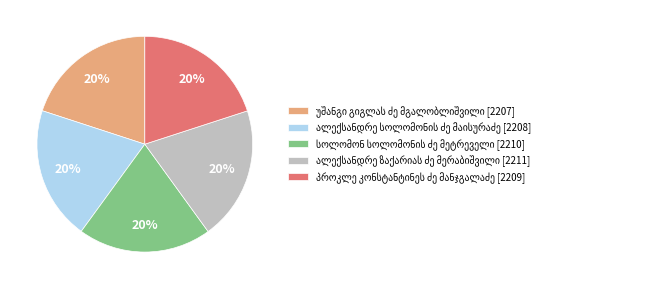

How many segments does this pie chart have?

5